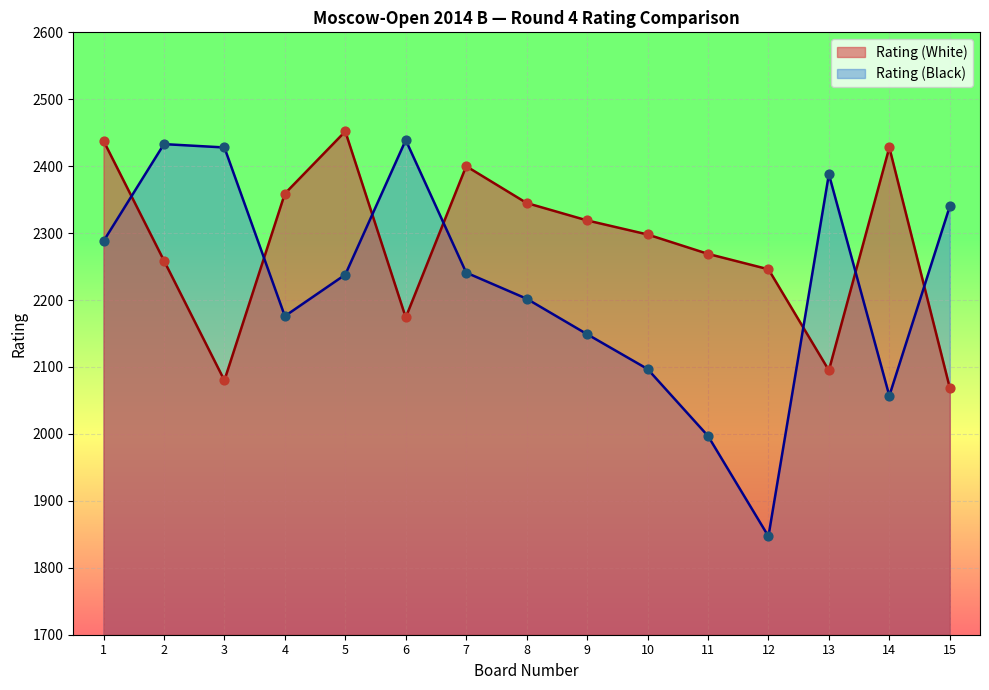

What is the total value across all series at 4?

4535